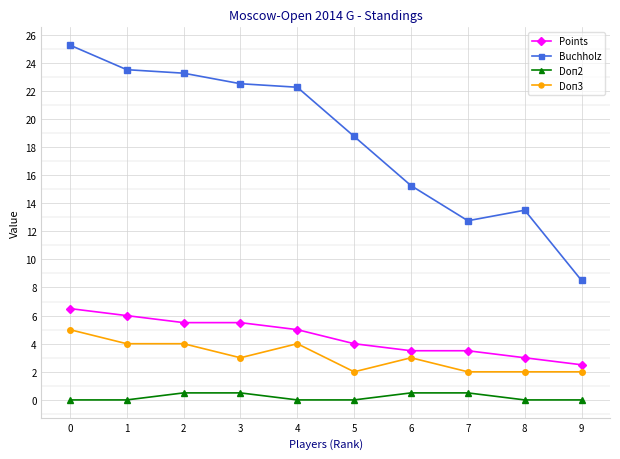

True or false: Points and Buchholz cross at least once.

False